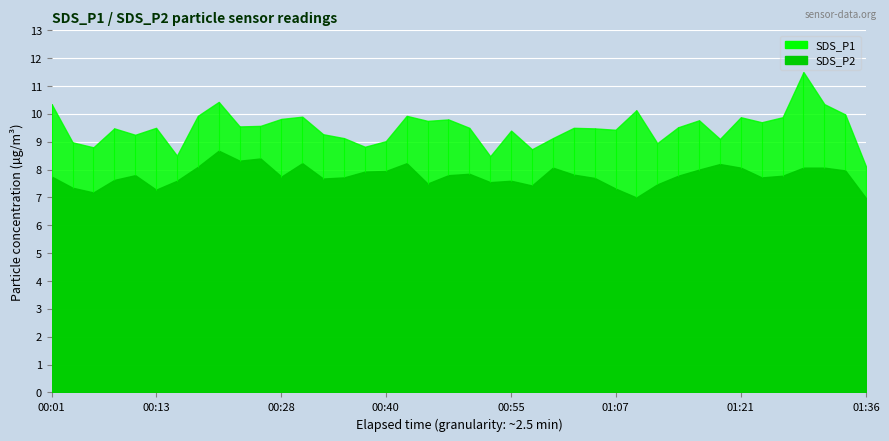

True or false: SDS_P2 has more than 0 points higher than both neighbors.

True